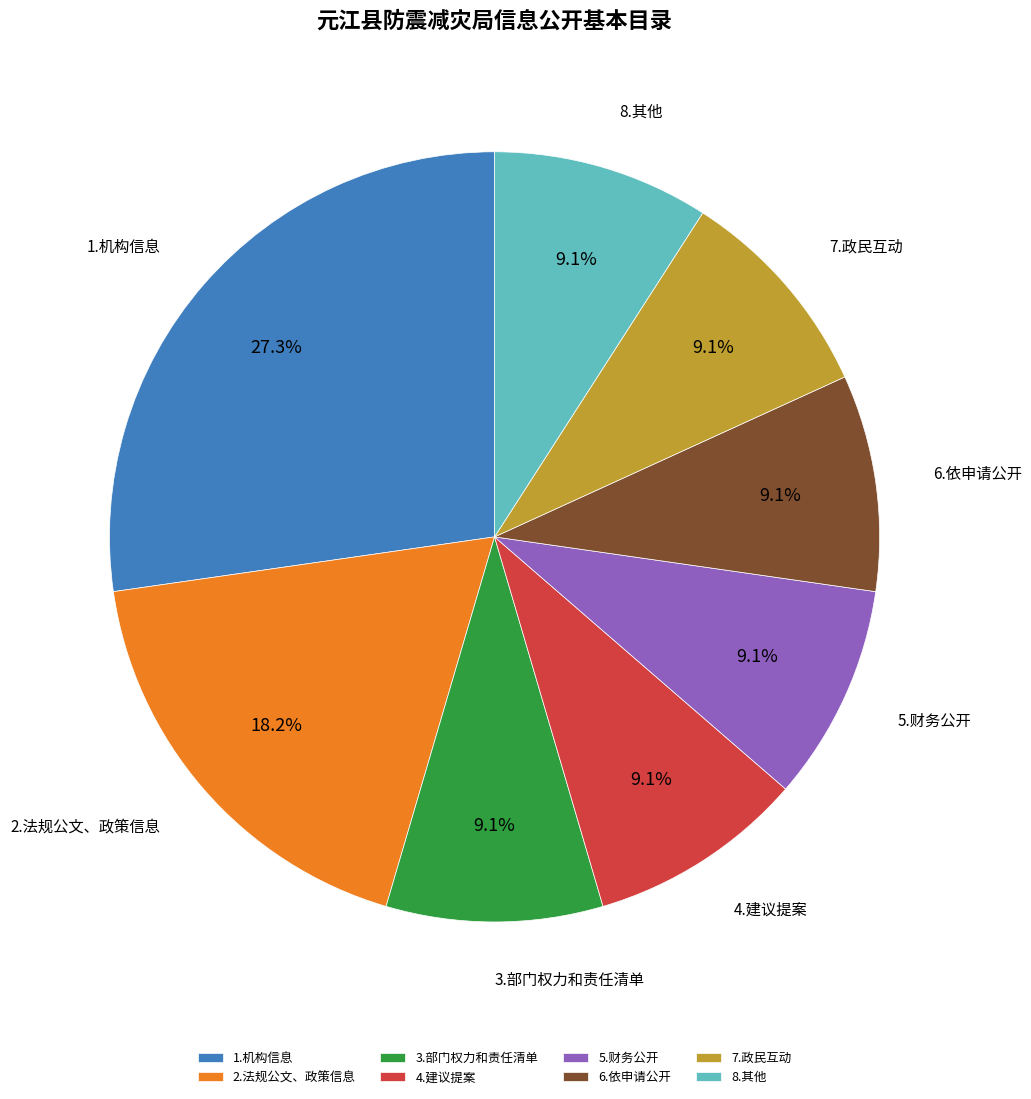

Does 4.建议提案 represent more than half of the total?

No